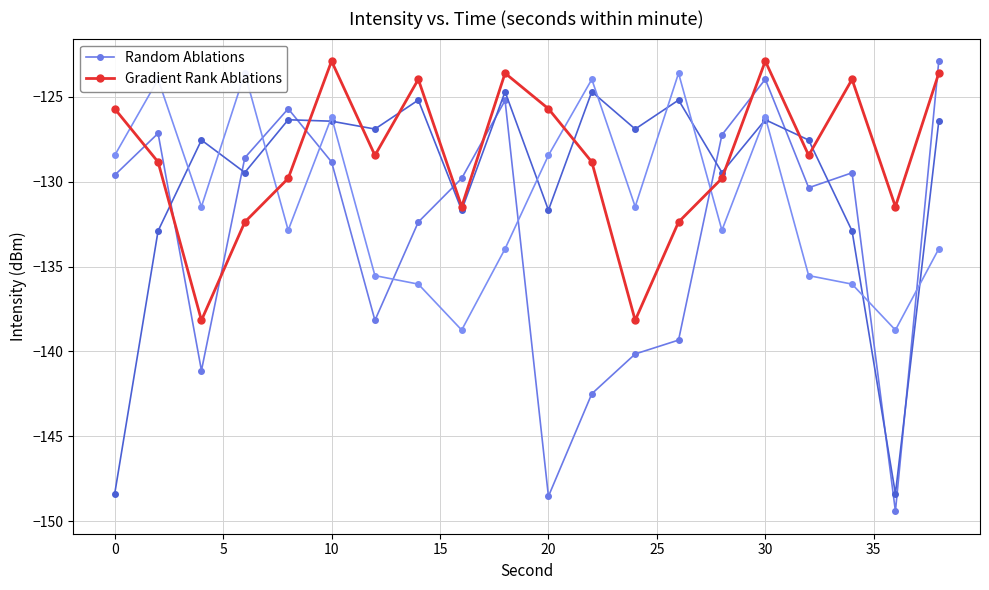

What is the greatest value displayed?

-122.9